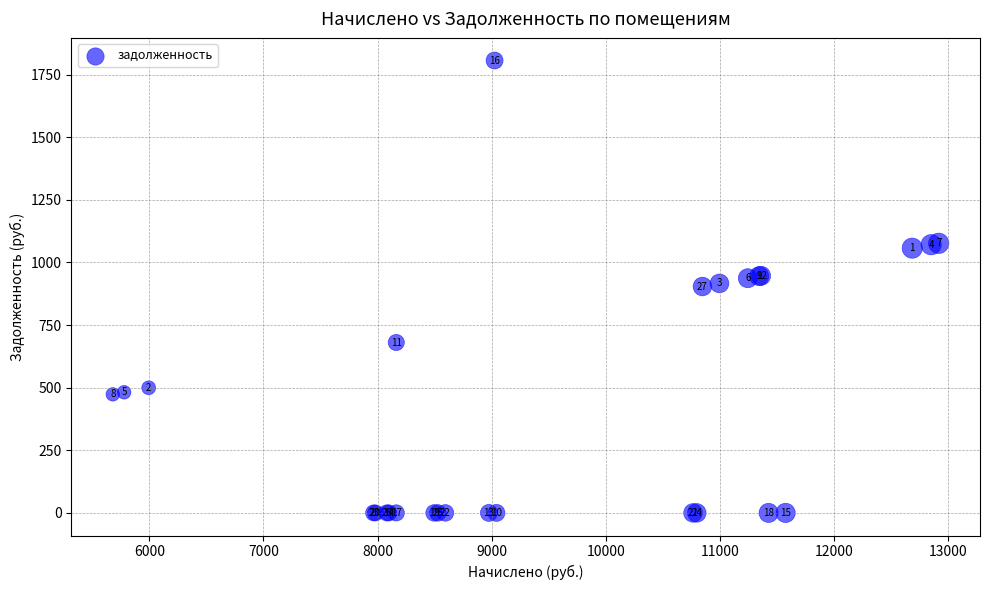

What Y value in the scatter plot is closest to 903?

903.9